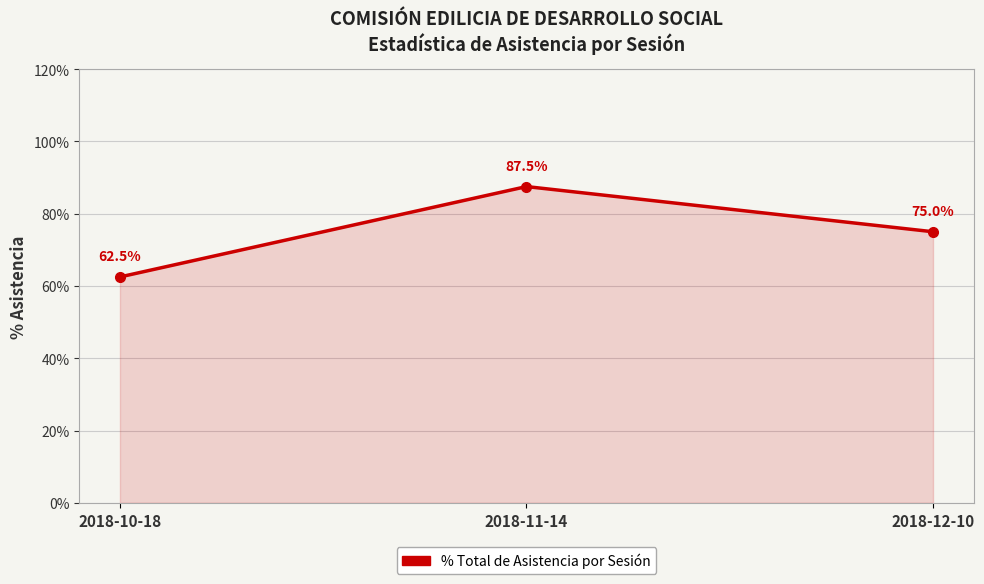

What is the label of the 1st point from the left?

2018-10-18